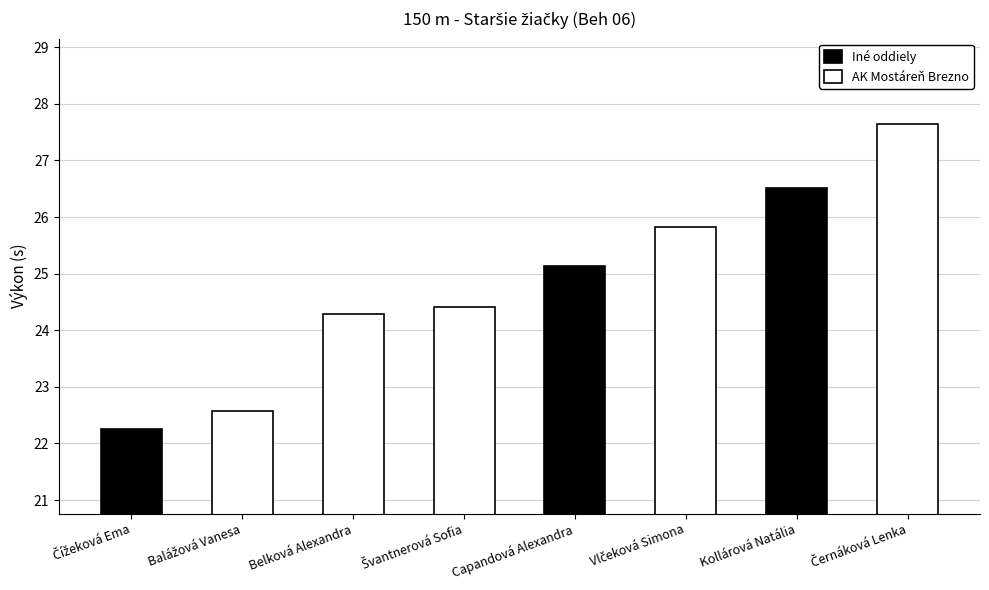

What position from the left is Kollárová Natália?

7